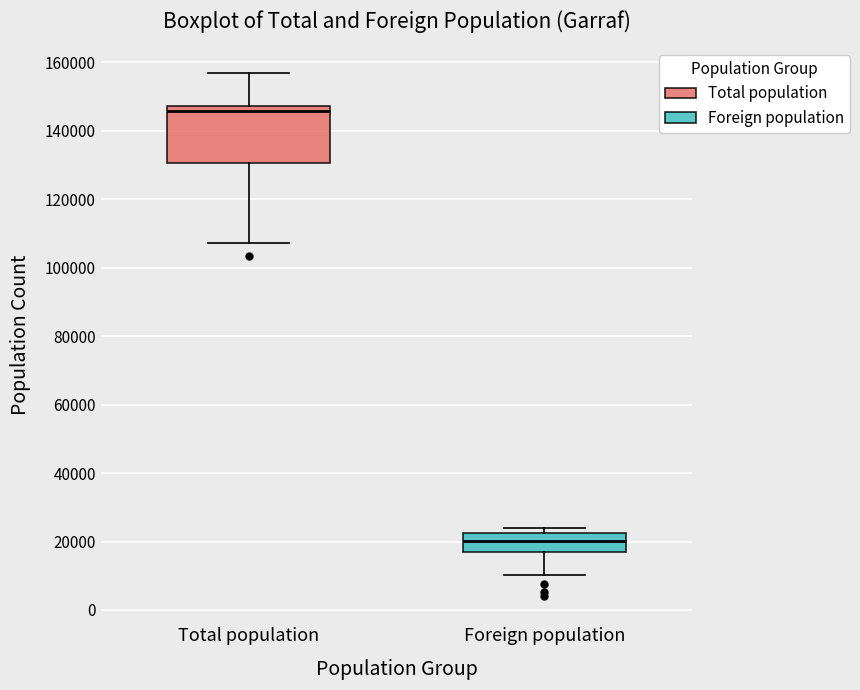

Where is the upper edge of the box for Total population on the y-axis? The values are not printed on the chart, so give them approximately, as read against the axis.

148000